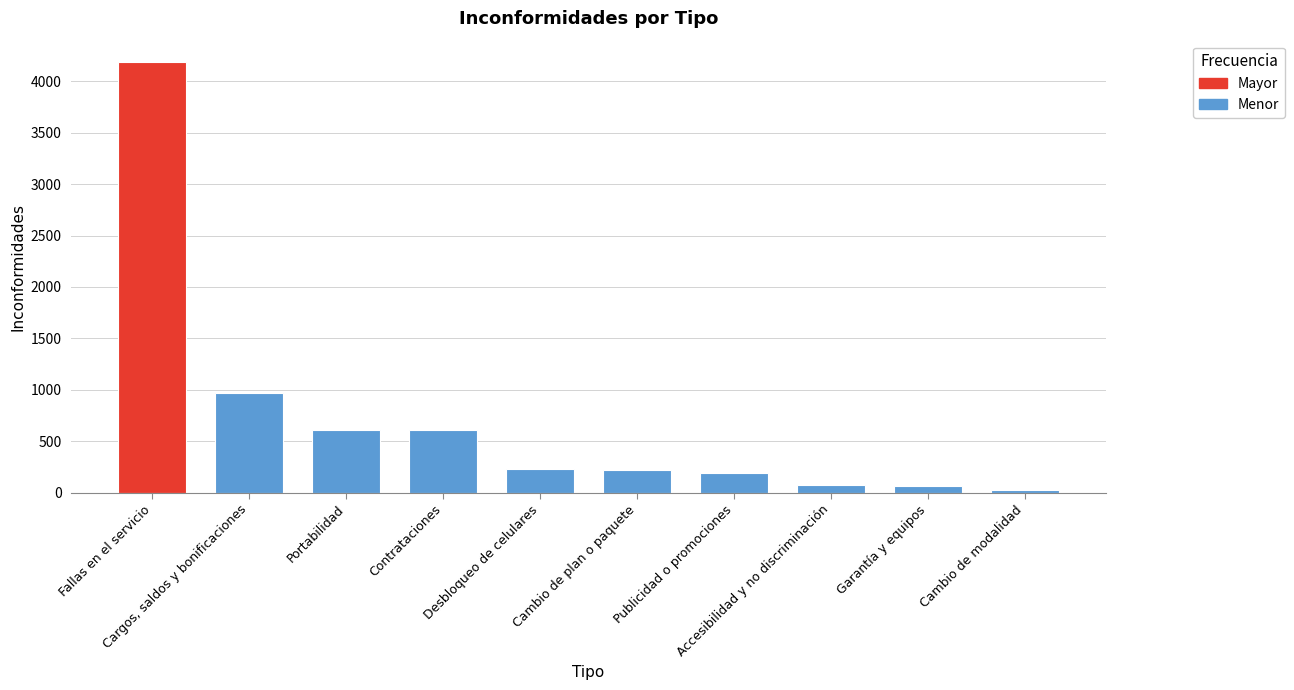

What is the greatest value displayed?

4184